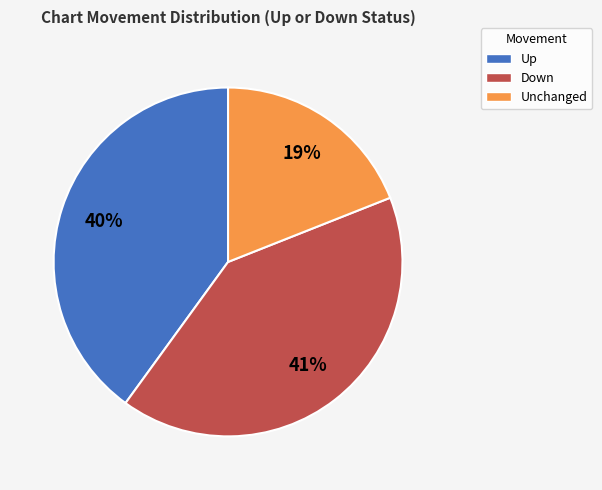

To the nearest percent, what is the average slice percentage?

33%